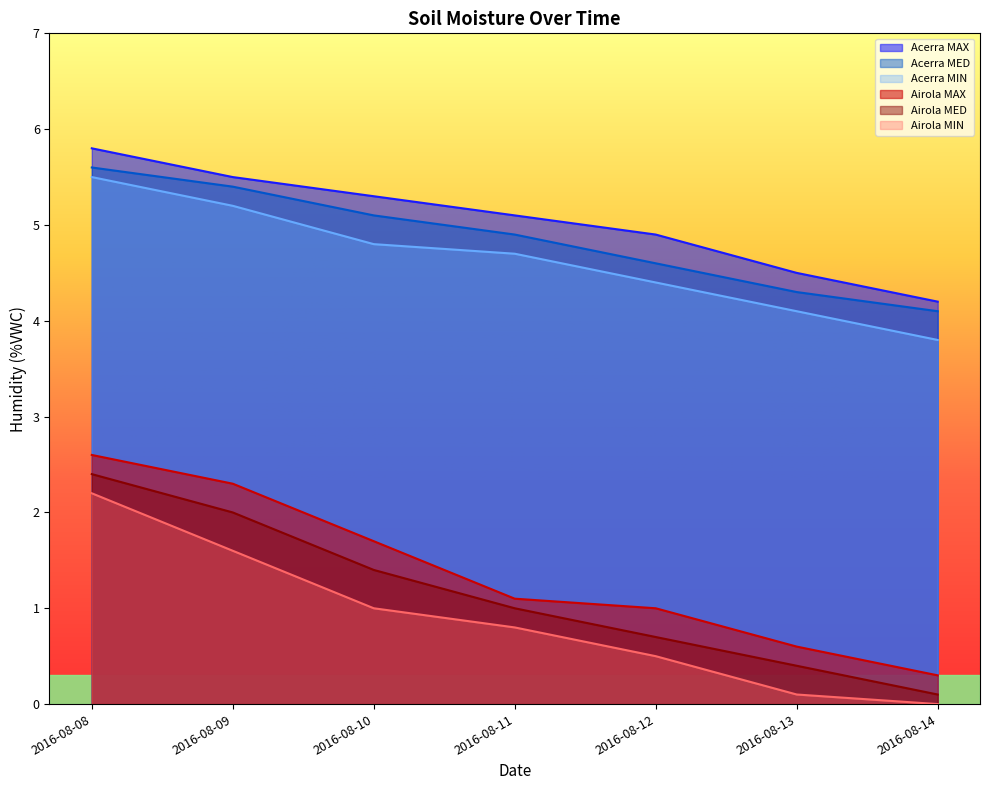

How many values in the Airola MIN series exceed 0?

6